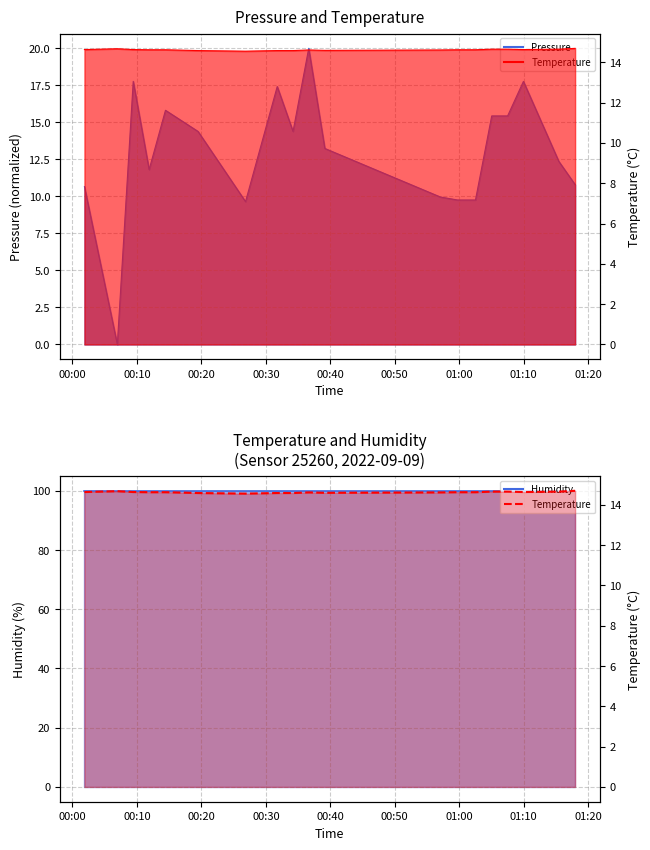

What is the value of the 13th point from the left?

14.6